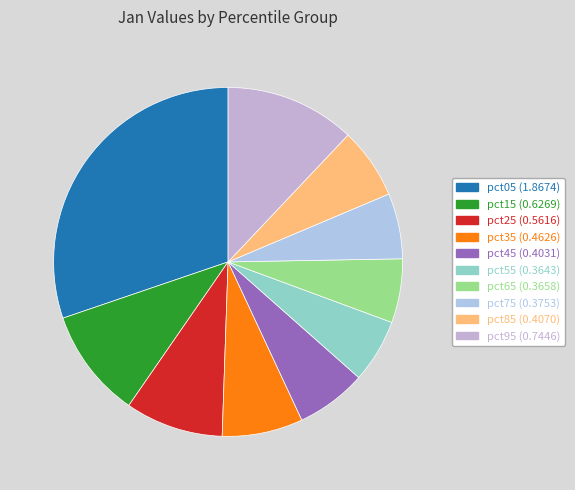

True or false: pct95 accounts for 12% of the total.

True